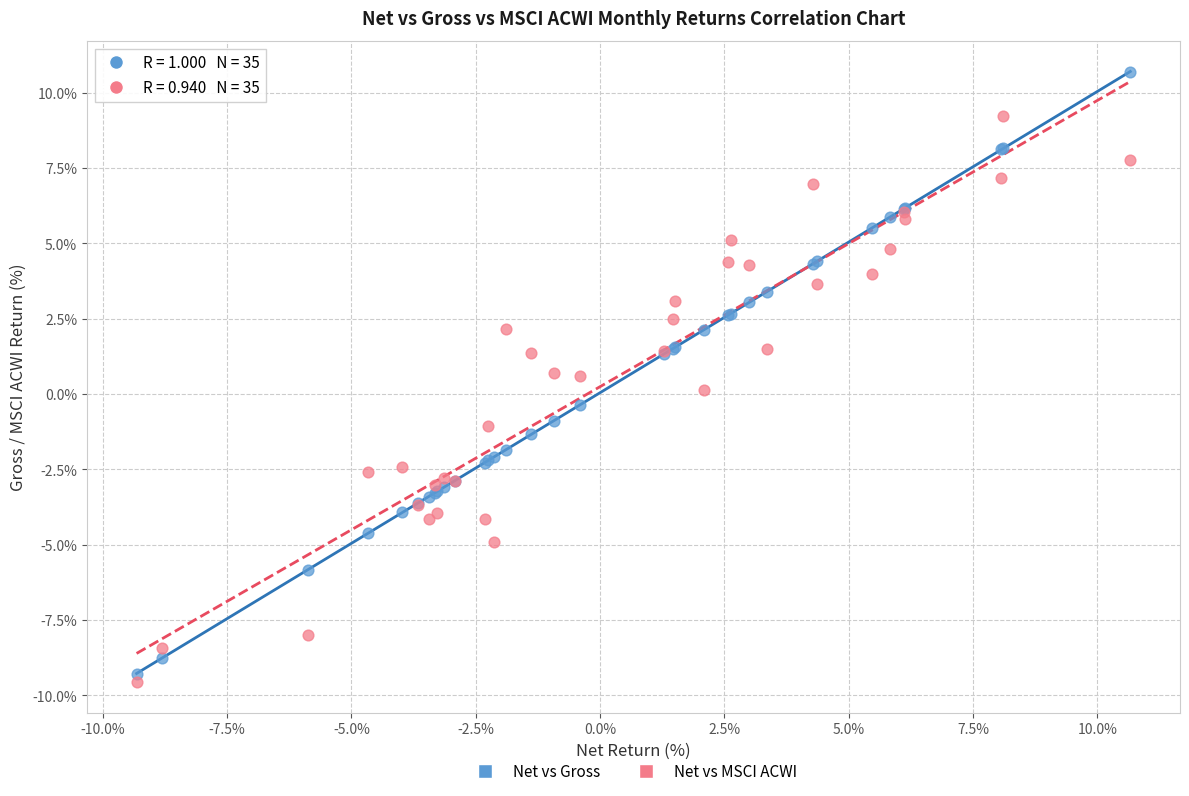

Which series has the widest spread of Y values?

Net vs Gross